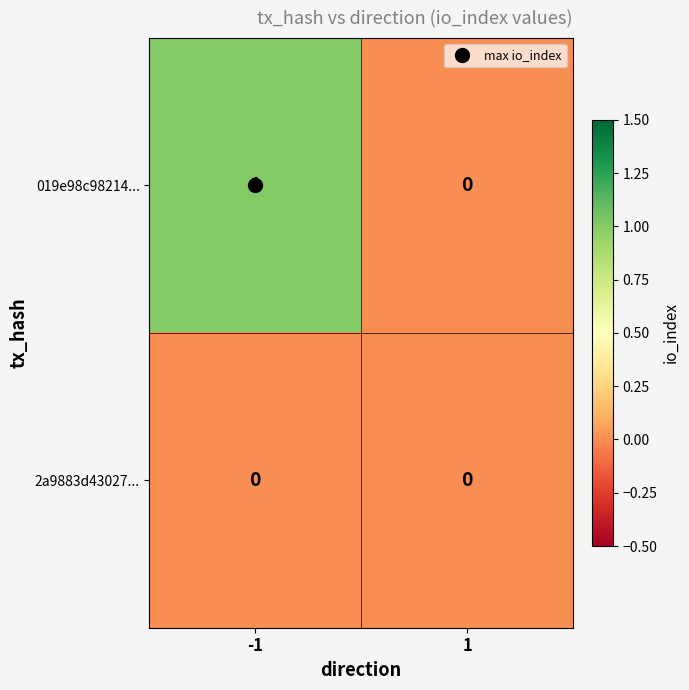

True or false: 019e98c98214... has a value of -1 at 1.

False